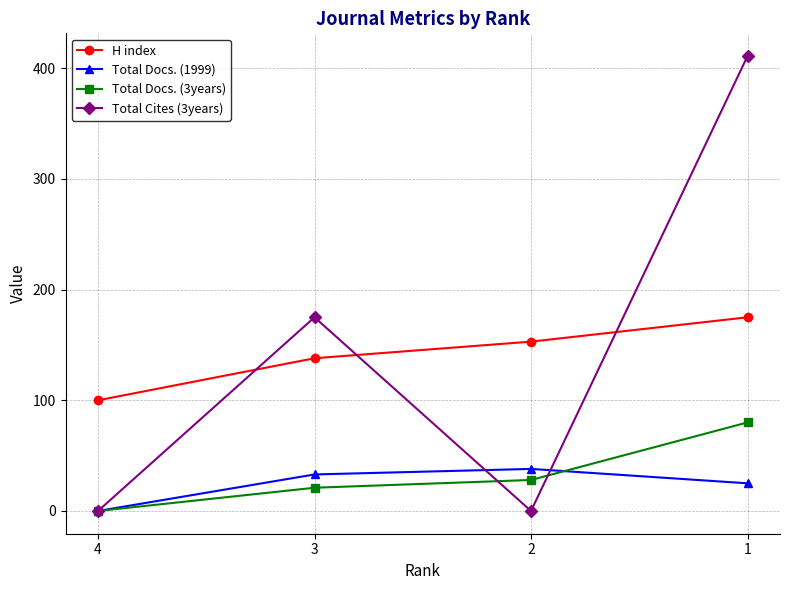

The value of Total Docs. (1999) at 4 is 17. True or false?

False